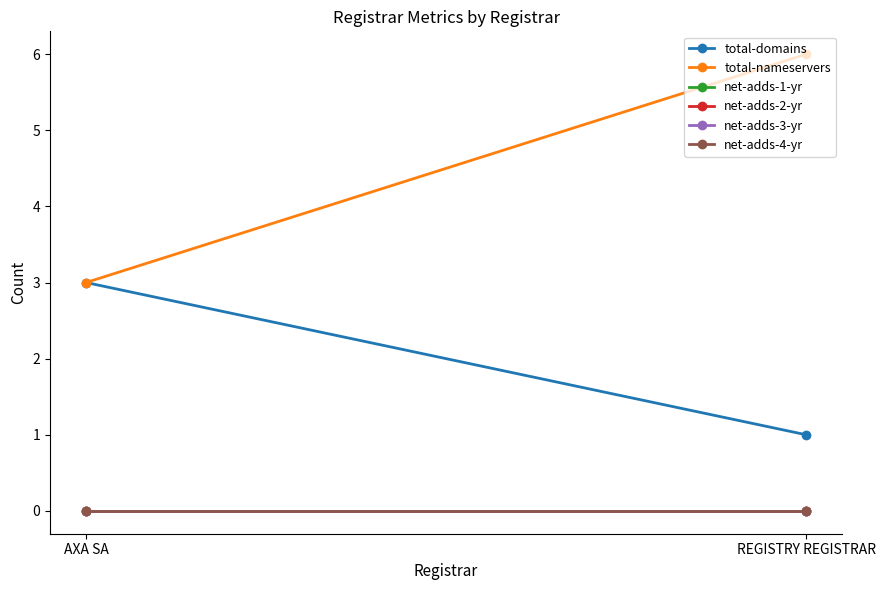

At which category does the chart reach its minimum across all series?

AXA SA